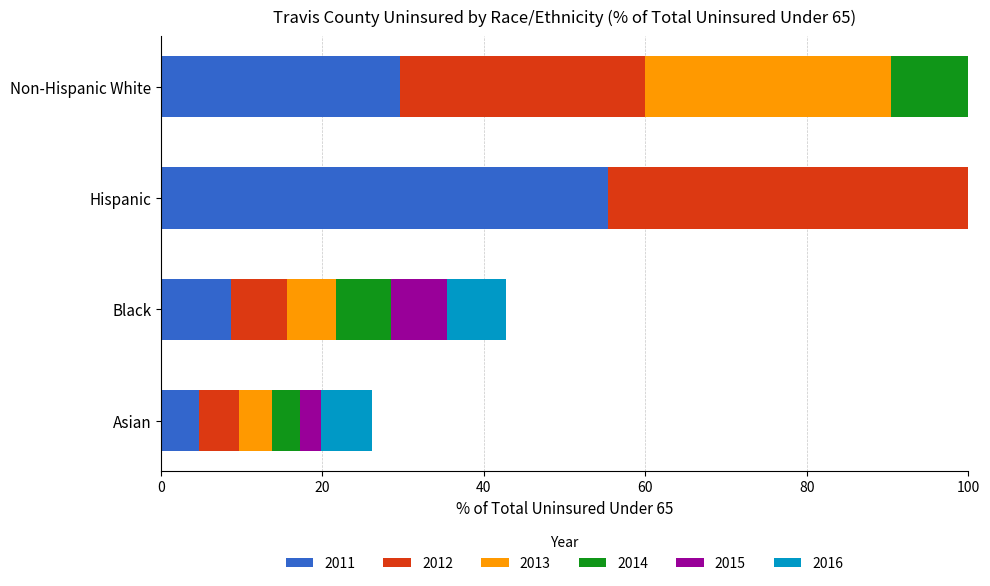

Which has a higher value, Black or Asian?

Black